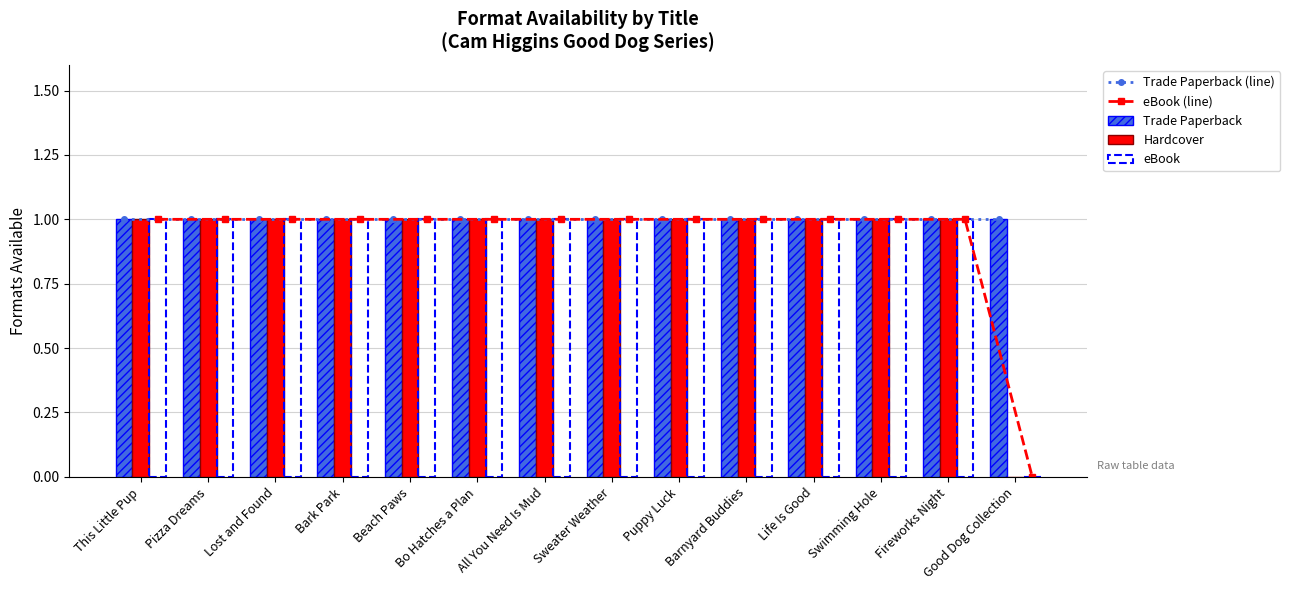

What is the total value across all series at Good Dog Collection?

2